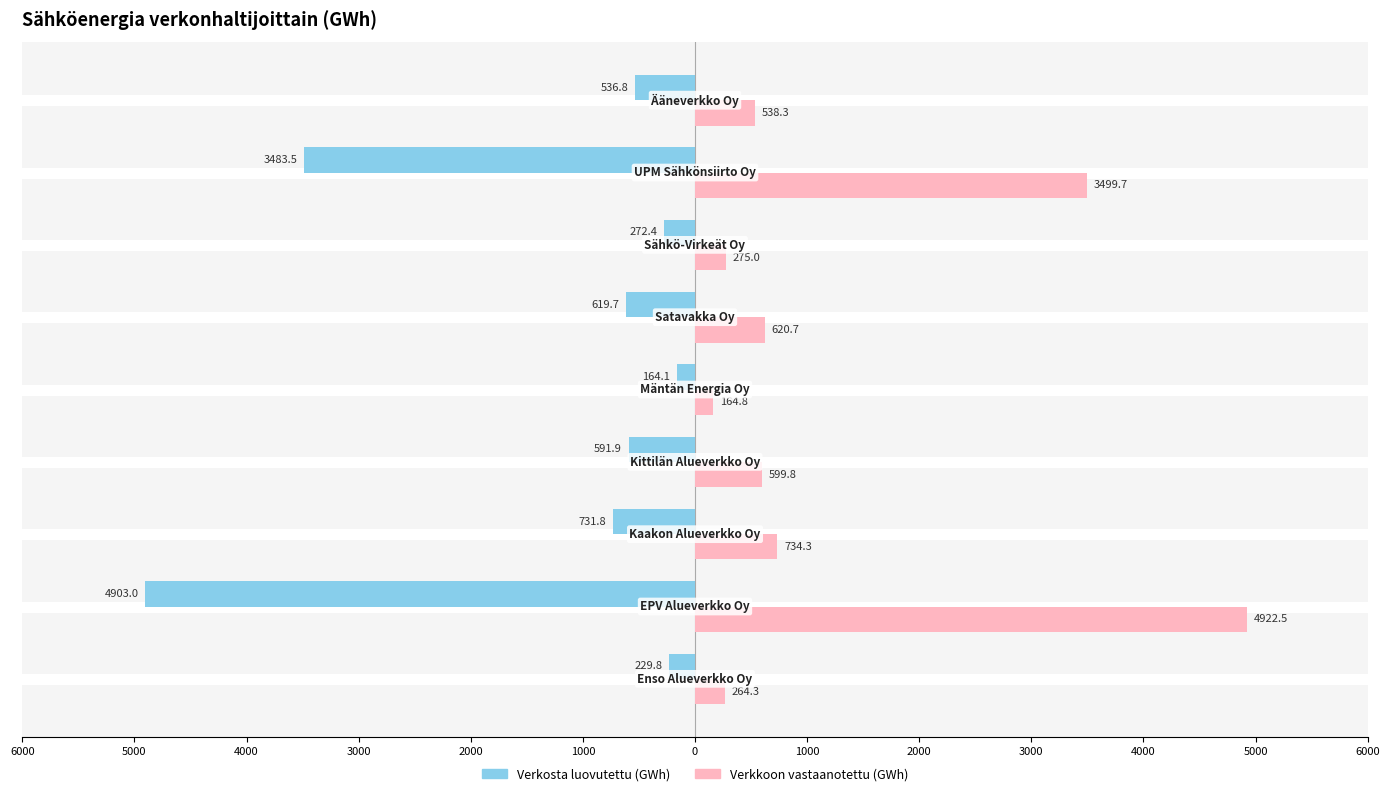

What are all the series names shown in the legend?

Verkosta luovutettu (GWh), Verkkoon vastaanotettu (GWh)